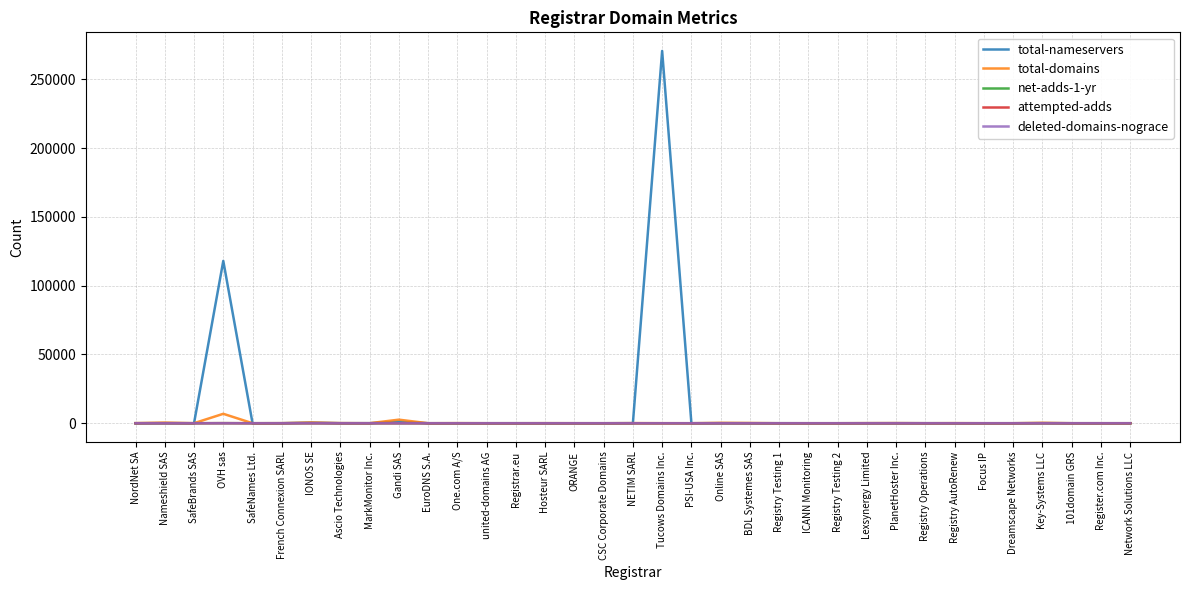

Which series has the largest range (max minus min)?

total-nameservers